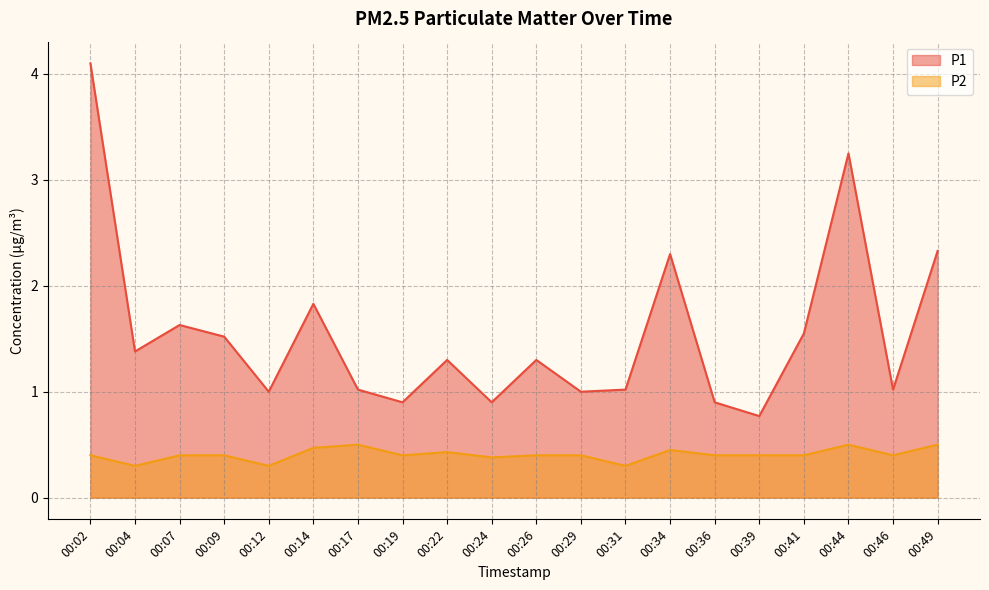

What is the spread (max minus min) of values at 00:49?

1.8